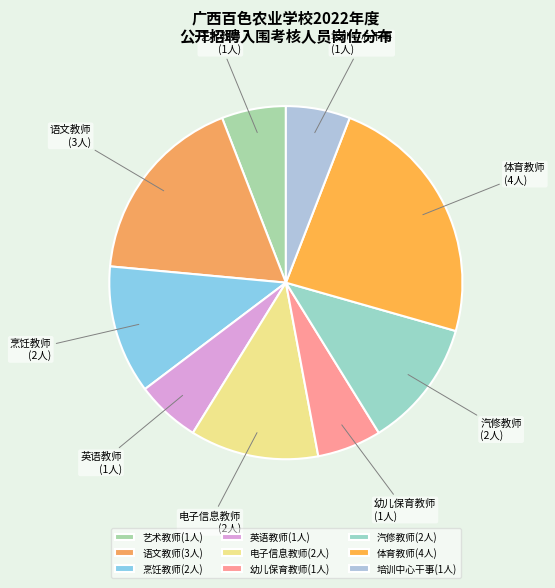

Is the sum of 幼儿保育教师 and 培训中心干事 greater than half?

No